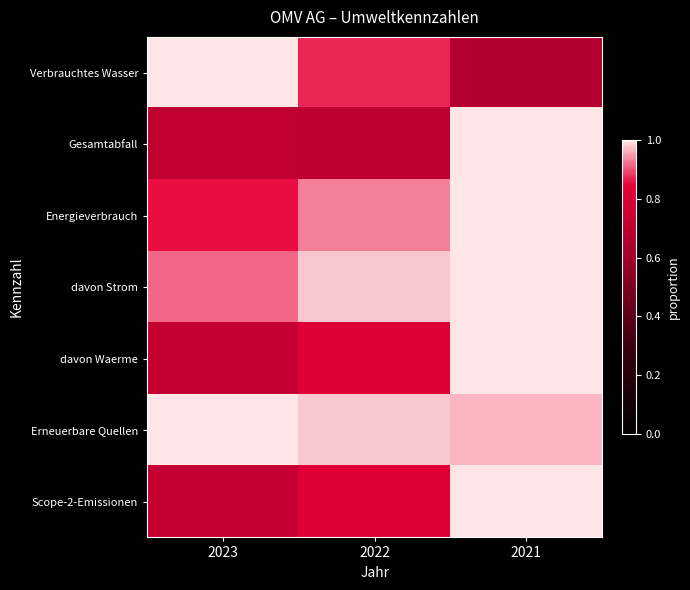

Reading right to left, transcribe all the data shown in this chart.

Verbrauchtes Wasser: 2021=0.7	2022=0.9	2023=1.0
Gesamtabfall: 2021=1.0	2022=0.7	2023=0.7
Energieverbrauch: 2021=1.0	2022=0.9	2023=0.9
davon Strom: 2021=1.0	2022=1.0	2023=0.9
davon Waerme: 2021=1.0	2022=0.8	2023=0.7
Erneuerbare Quellen: 2021=1.0	2022=1.0	2023=1.0
Scope-2-Emissionen: 2021=1.0	2022=0.8	2023=0.7